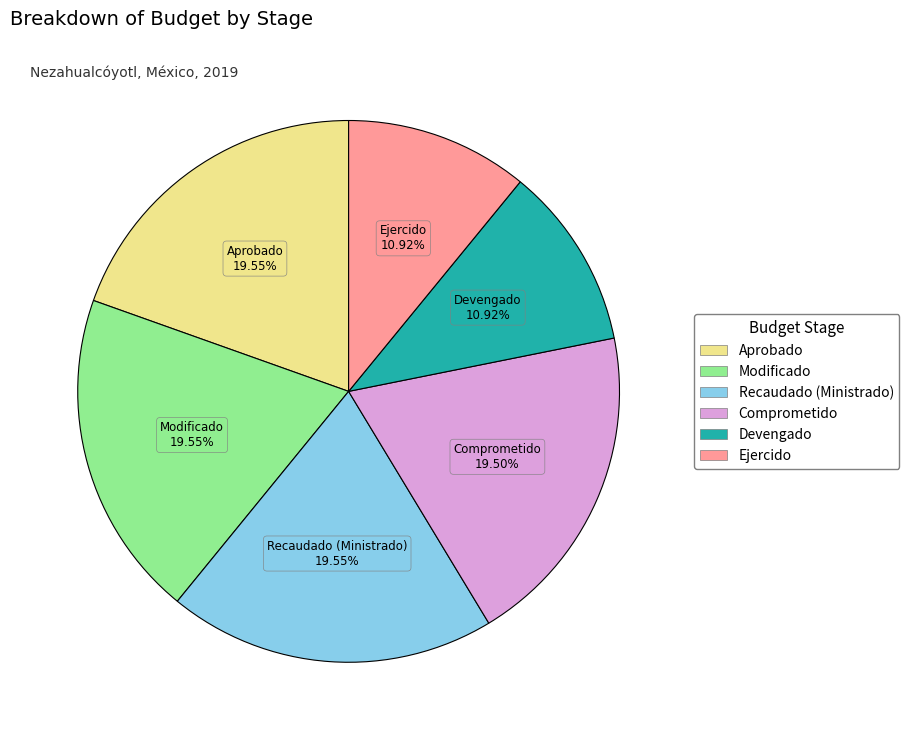

Which has a higher value, Comprometido or Devengado?

Comprometido